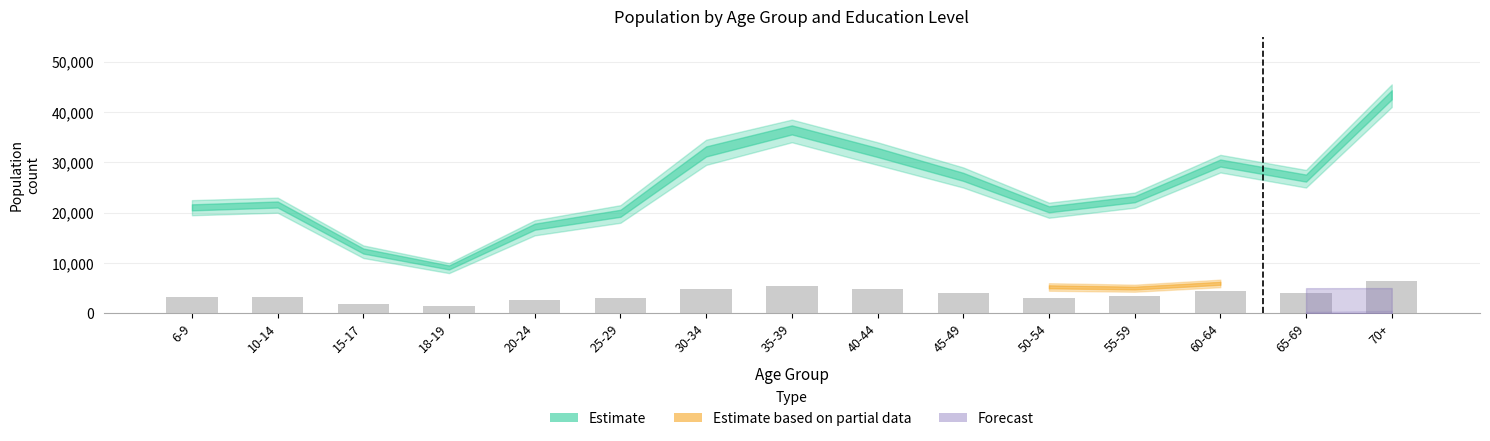

At which label is the value closest to 22898?

55-59